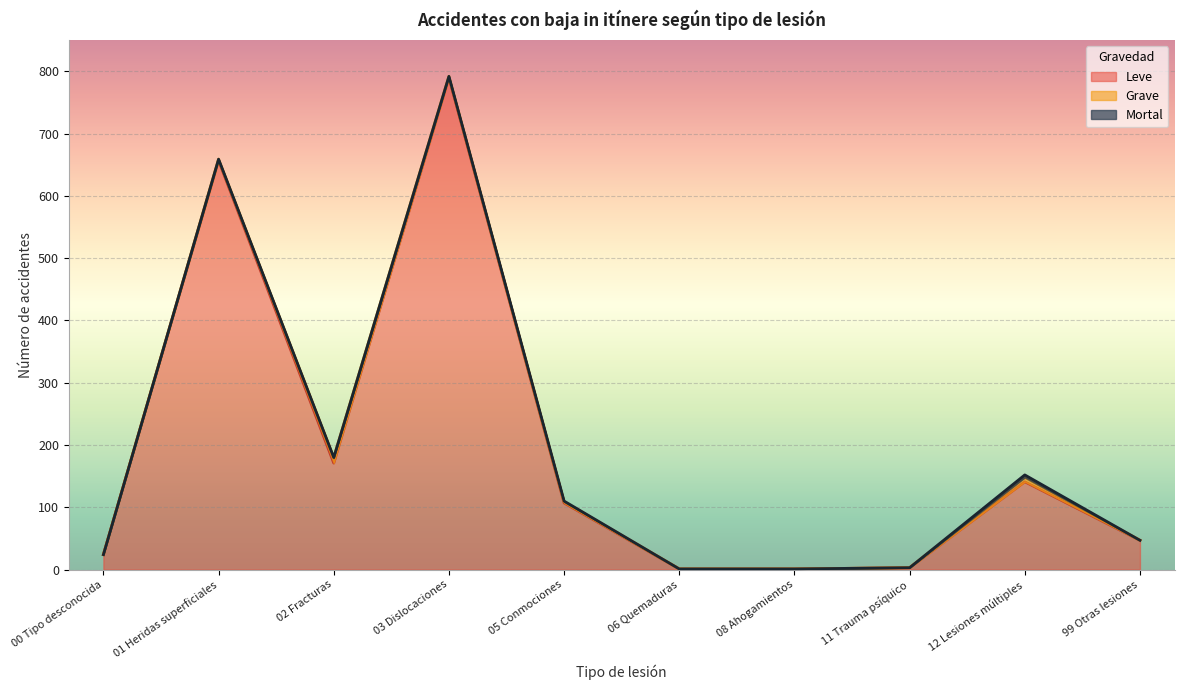

What is the difference between the second highest and second lowest values in the Grave series?

7